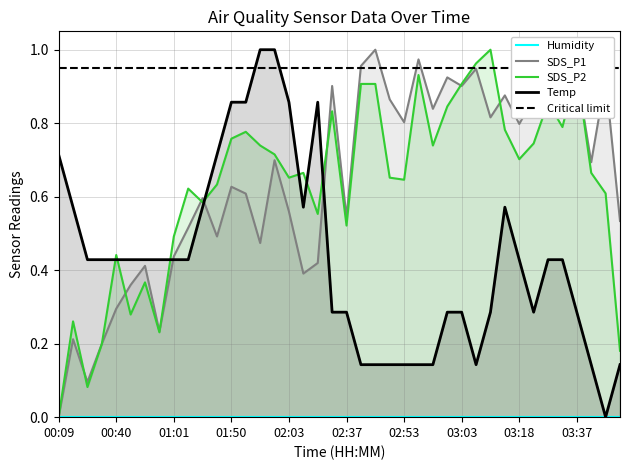

The value of SDS_P2 at 00:33 is 0.3. True or false?

False